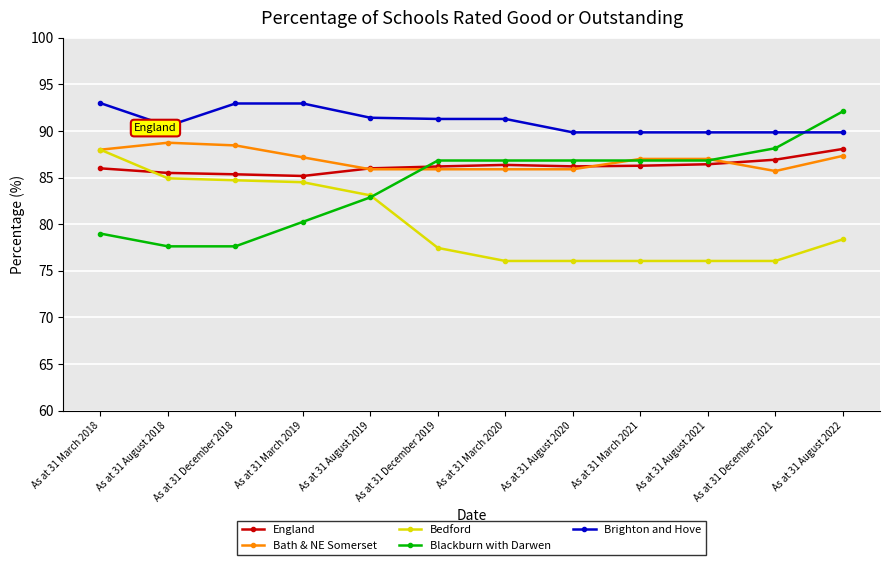

What is the average value of the England series?

86.2